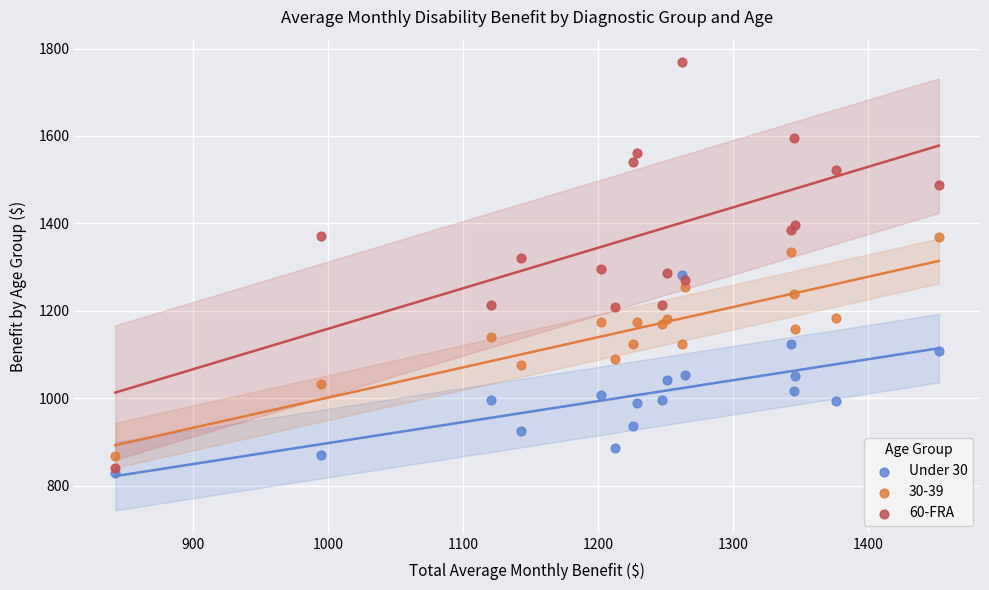

Which series reaches the minimum Y coordinate?

Under 30